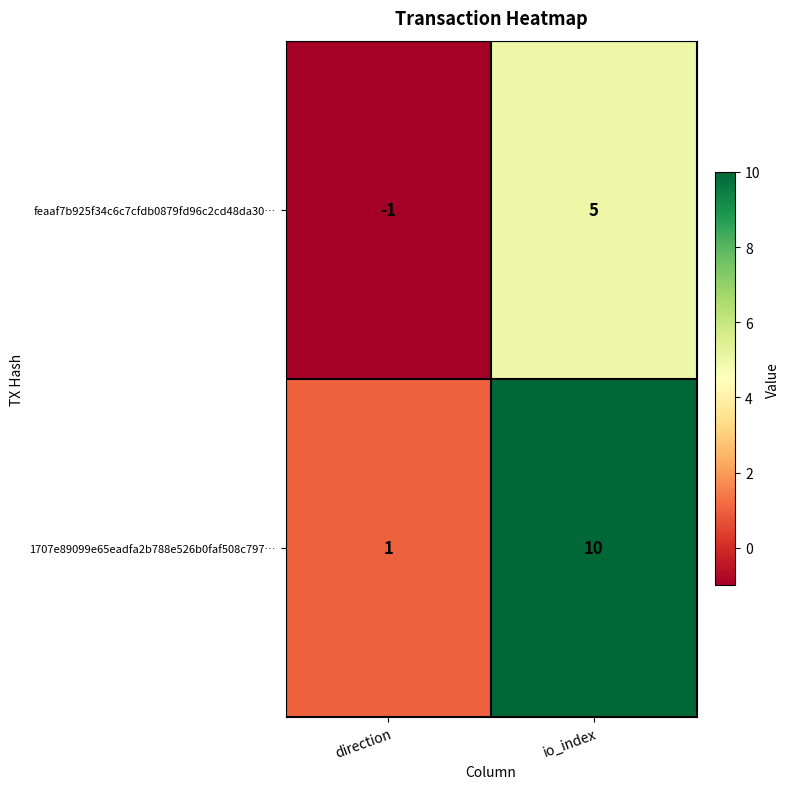

What is the difference between the maximum and minimum values in the 1707e89099e65eadfa2b788e526b0faf508c797… series?

9